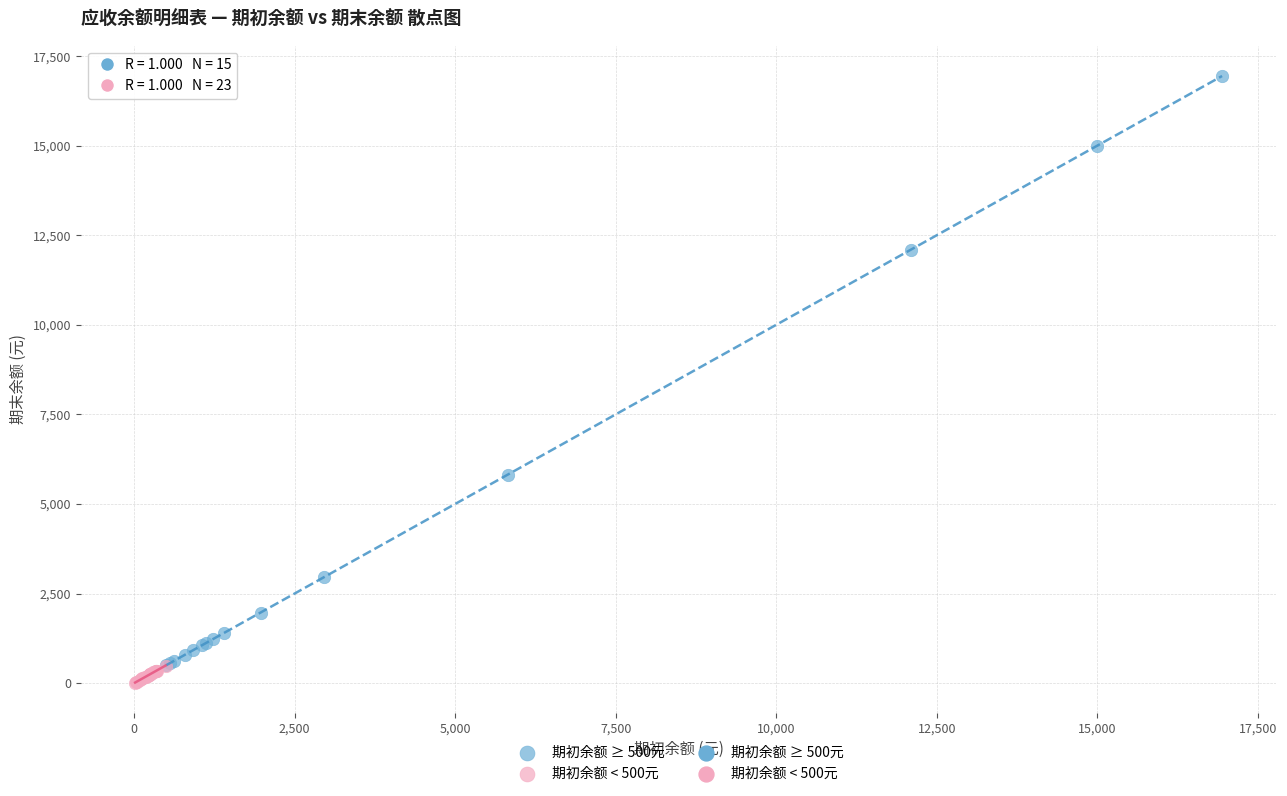

Which series contains the highest Y value?

期初余额 ≥ 500元